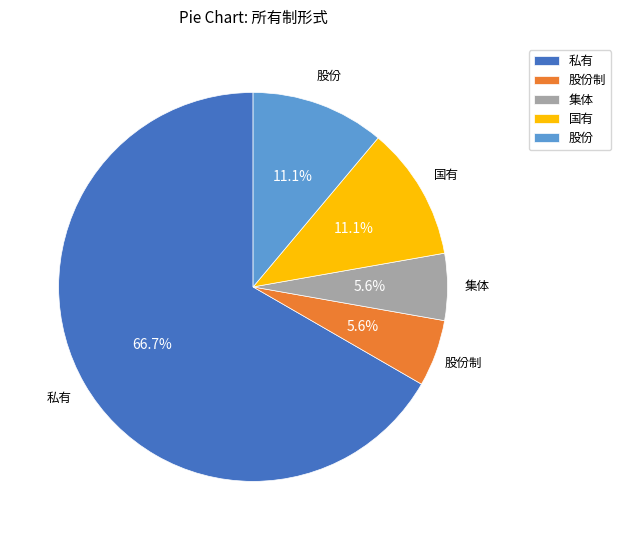

Is there any slice that represents more than half of the pie?

Yes